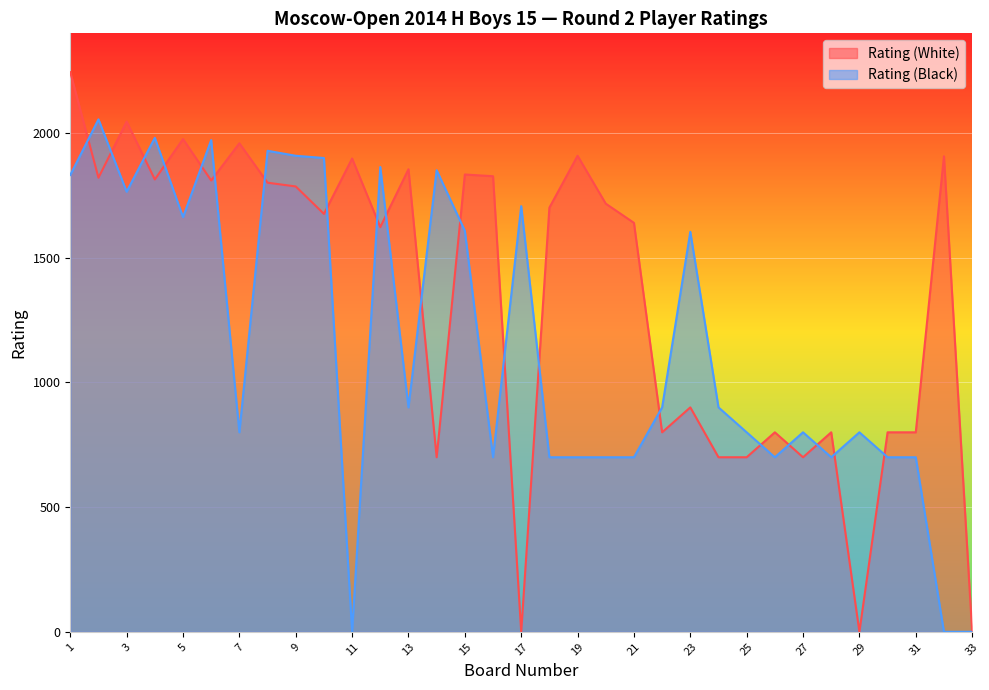

At which category does Rating (White) reach its first local peak?

3